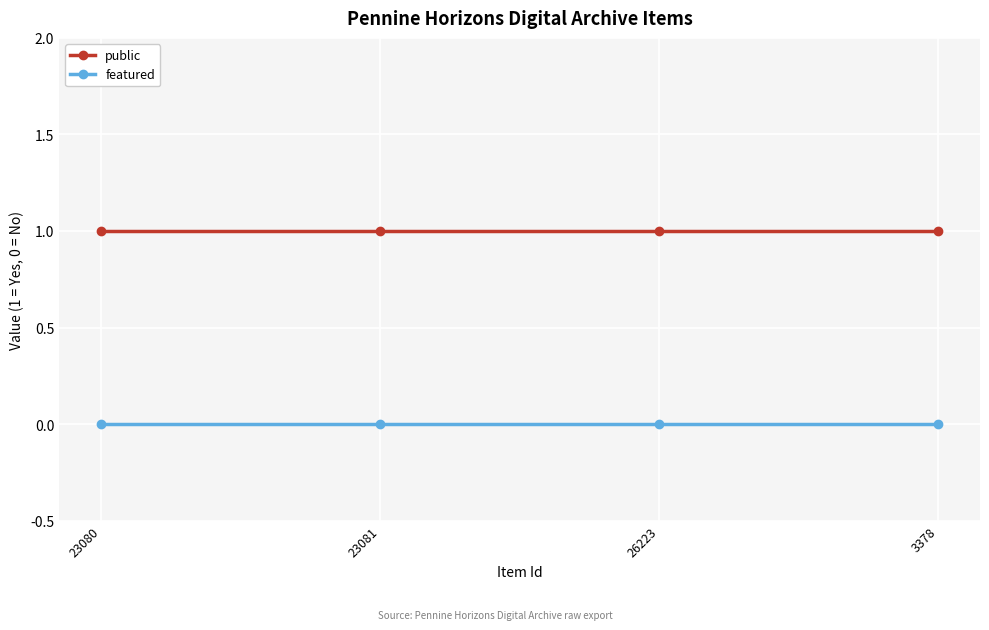

True or false: public and featured cross at least once.

False